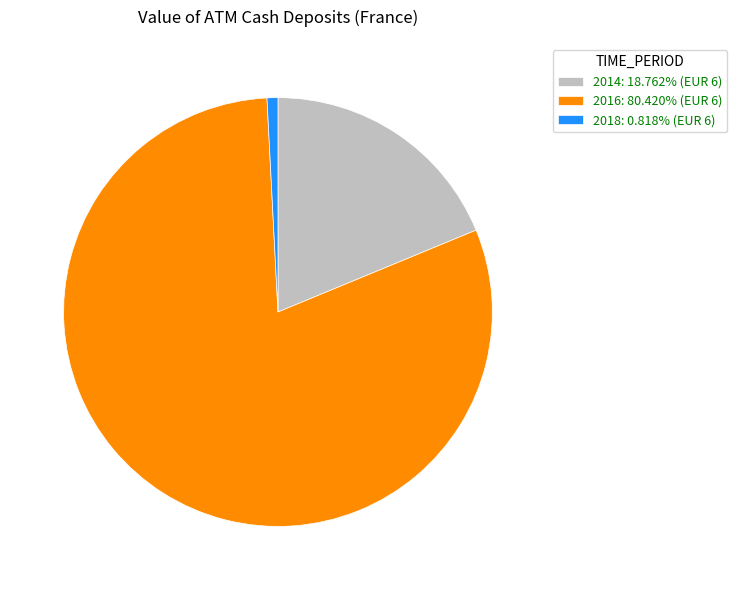

What is the majority slice?

2016